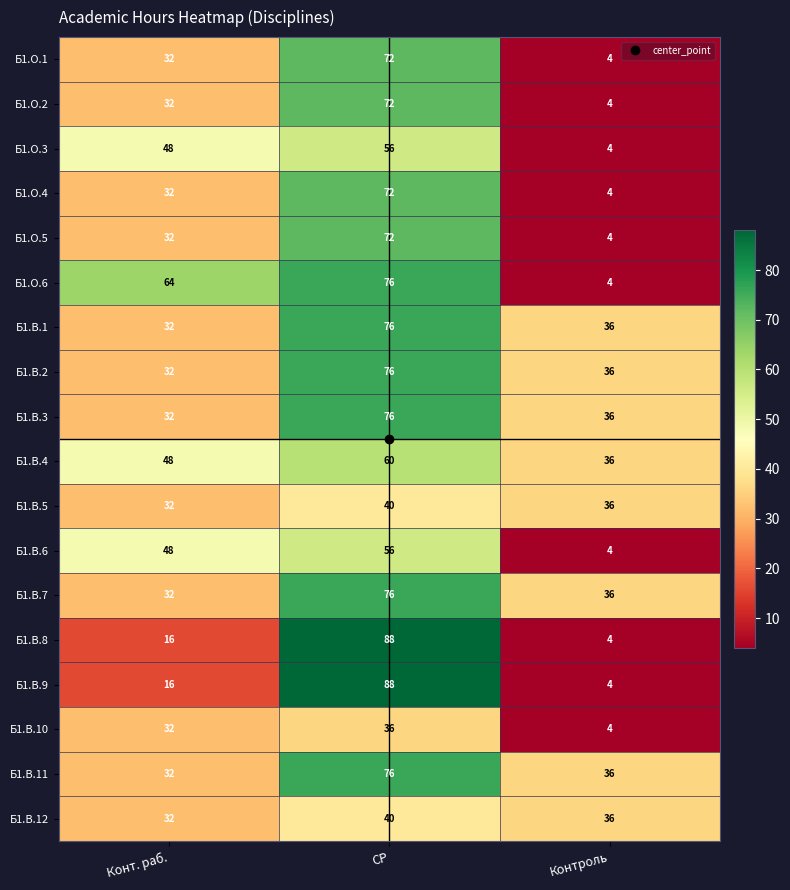

What is the minimum value shown in the chart?

4